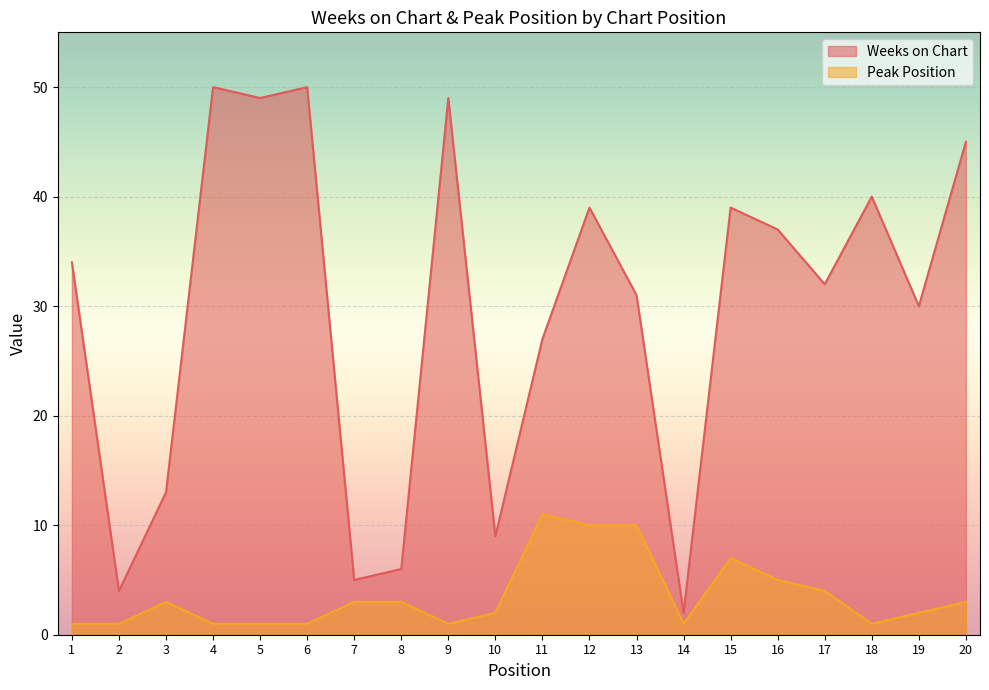

What is the difference between the highest and lowest values at 19?

28